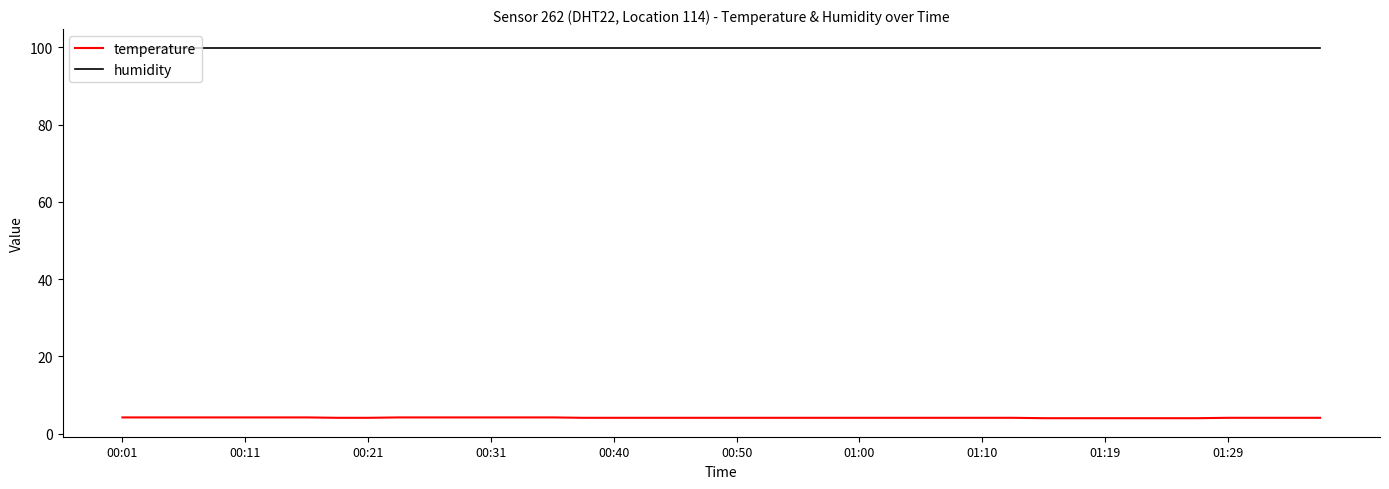

What are all the series names shown in the legend?

temperature, humidity